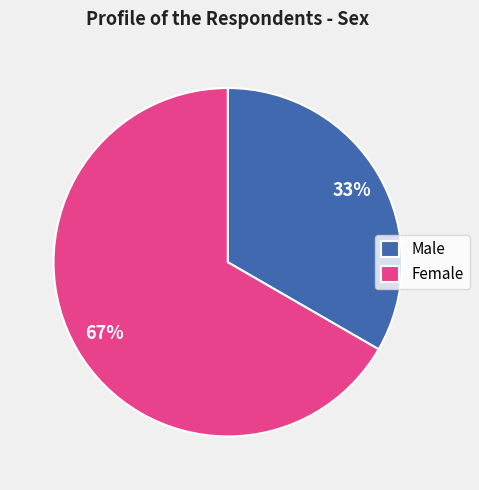

To the nearest percent, what is the combined percentage of Female and Male?

100%